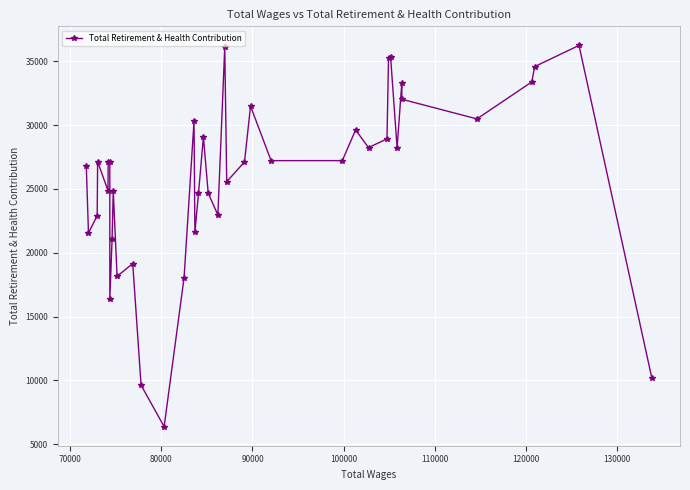

How many data points does each series have?

40